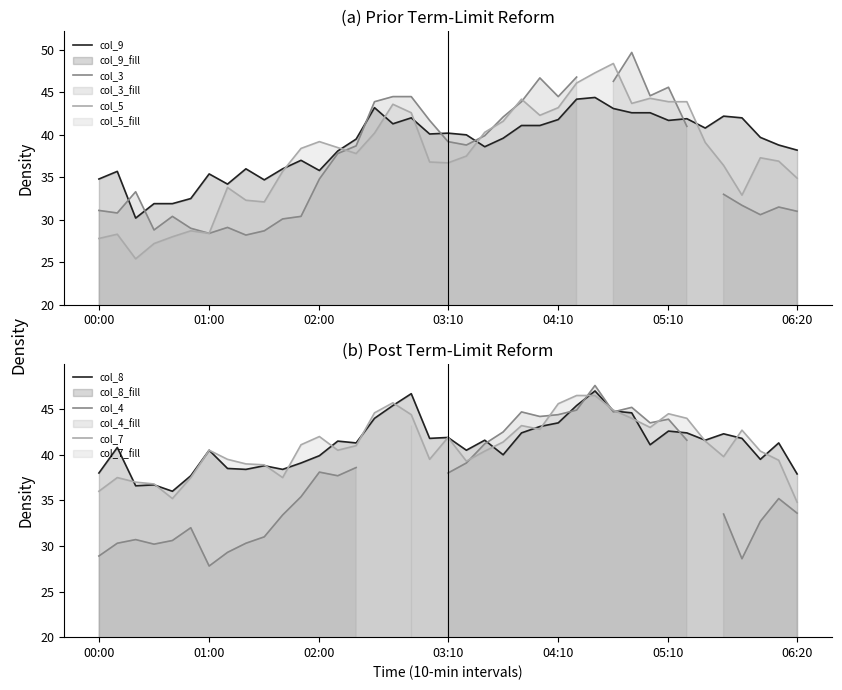

What is the total value across all series at 11?

221.4